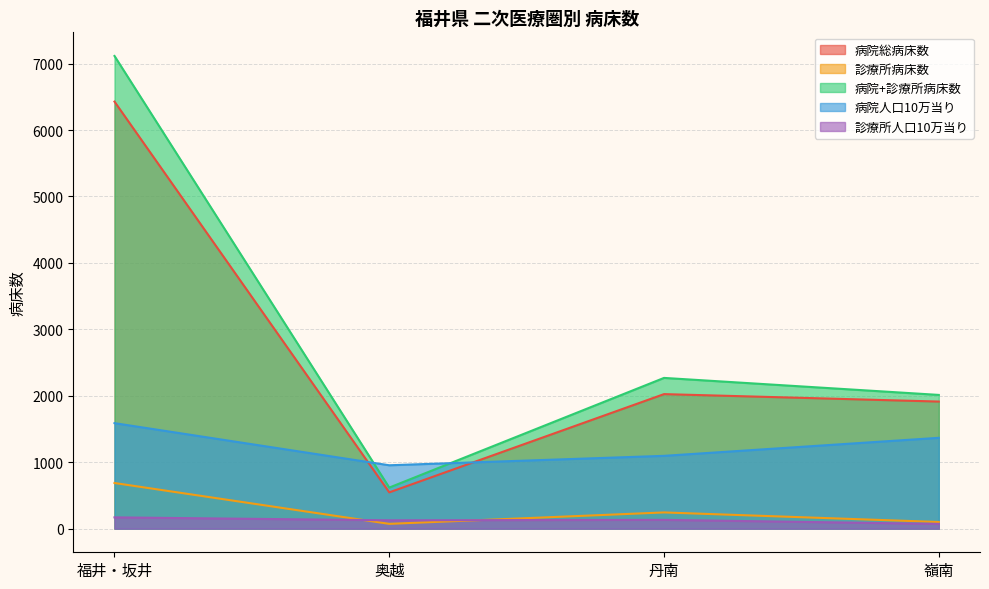

How many times do 病院人口10万当り and 病院+診療所病床数 cross each other?

2